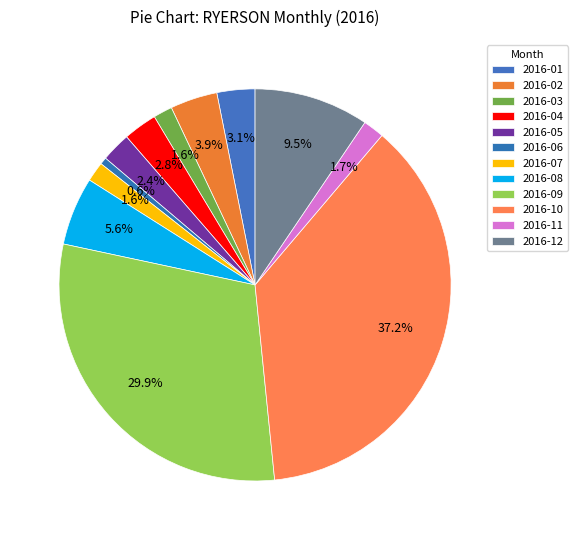

How many slices are in this pie chart?

12